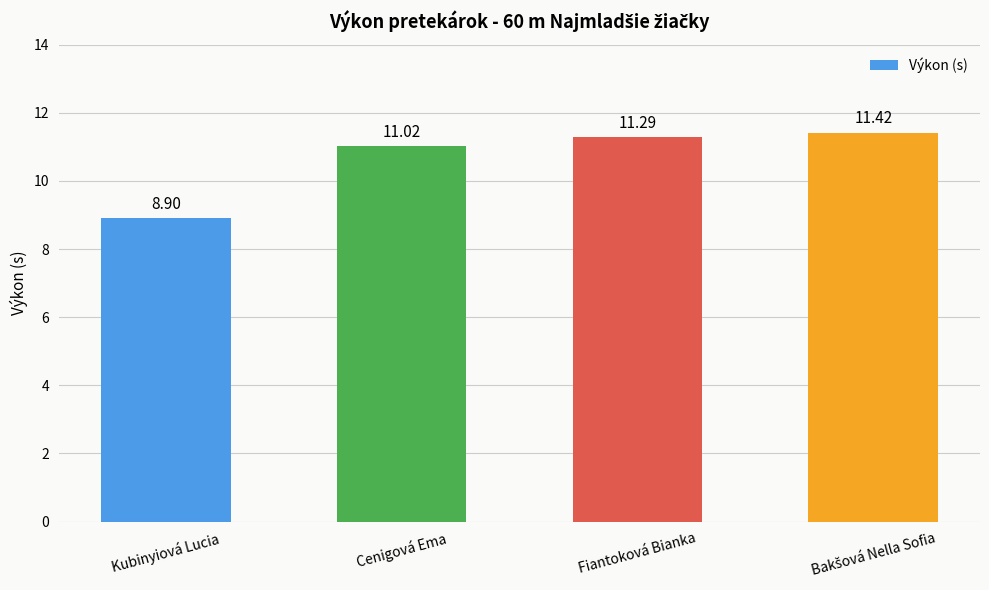

What is the label of the 4th bar from the right?

Kubinyiová Lucia